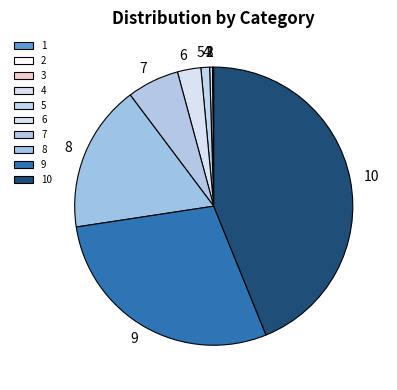

Rank the categories by value from lowest to highest.

1, 2, 3, 4, 5, 6, 7, 8, 9, 10